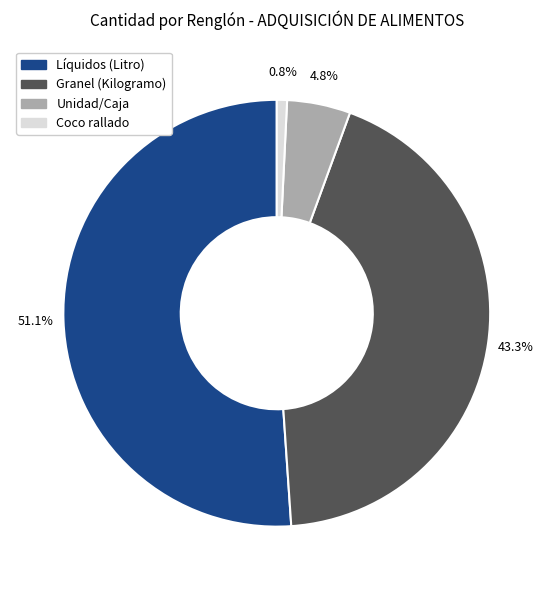

Does any single category account for the majority?

Yes